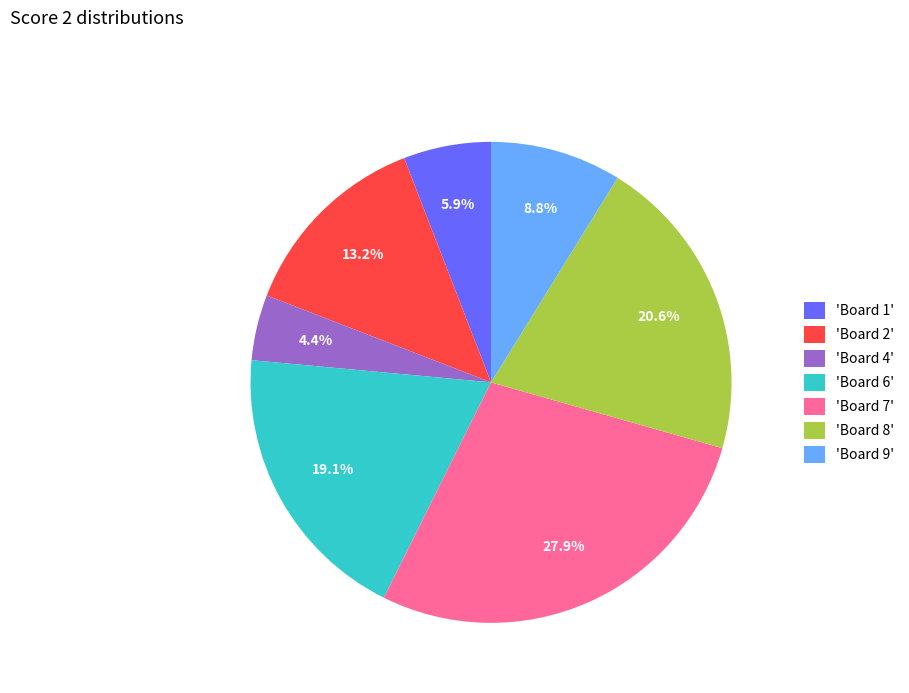

Which has a higher value, 'Board 7' or 'Board 8'?

'Board 7'